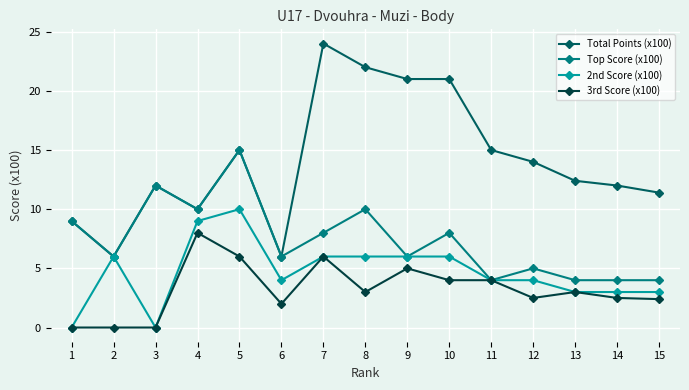

Is it true that 2nd Score (x100) equals 6.0 at 8?

True